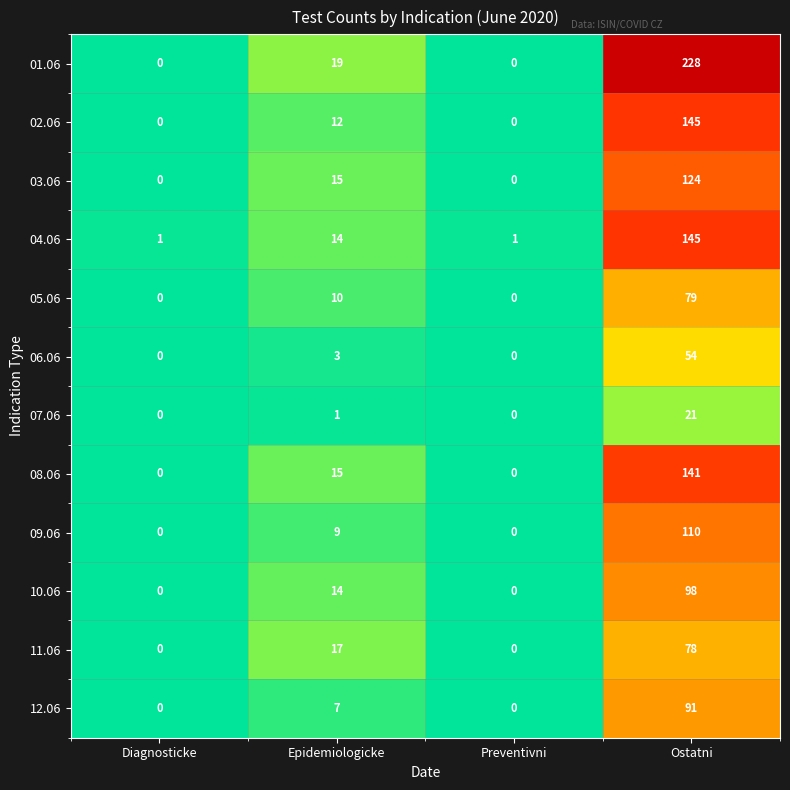

What is the highest value of the 10.06 series?

98